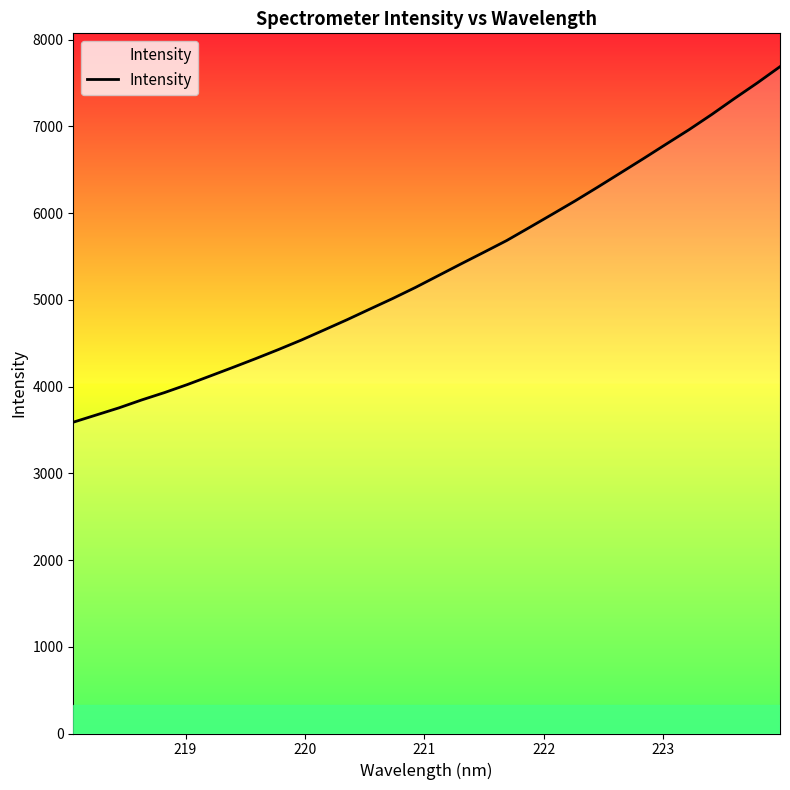

True or false: the data has more than 0 interior local peaks.

False